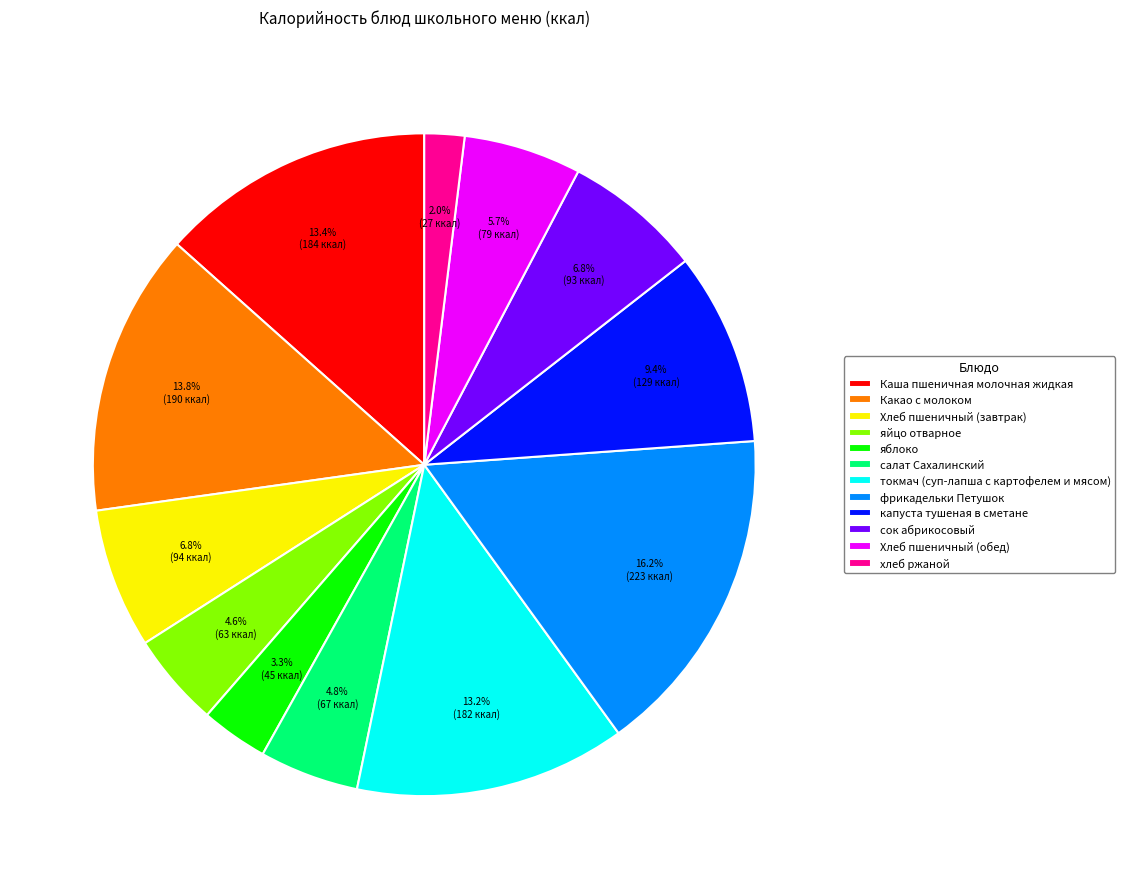

To the nearest percent, what is the difference between the largest and smallest slice percentages?

14%